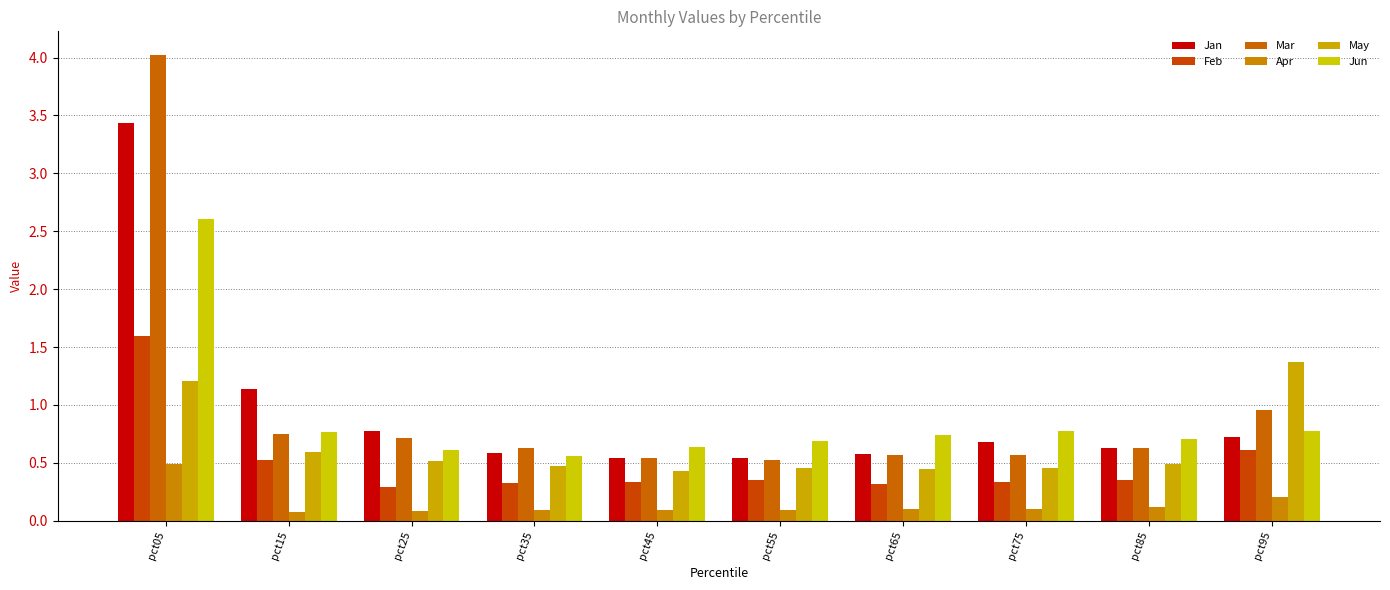

What is the difference between the maximum and second lowest values in the Feb series?

1.3